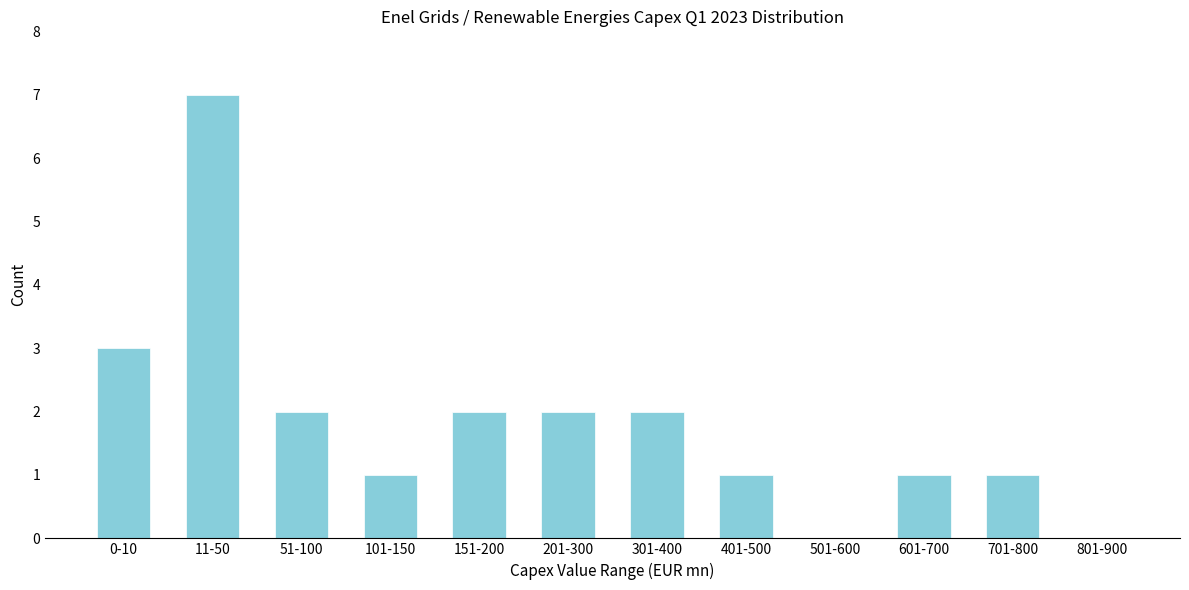

Reading left to right, transcribe all the data shown in this chart.

0-10=3	11-50=7	51-100=2	101-150=1	151-200=2	201-300=2	301-400=2	401-500=1	501-600=0	601-700=1	701-800=1	801-900=0